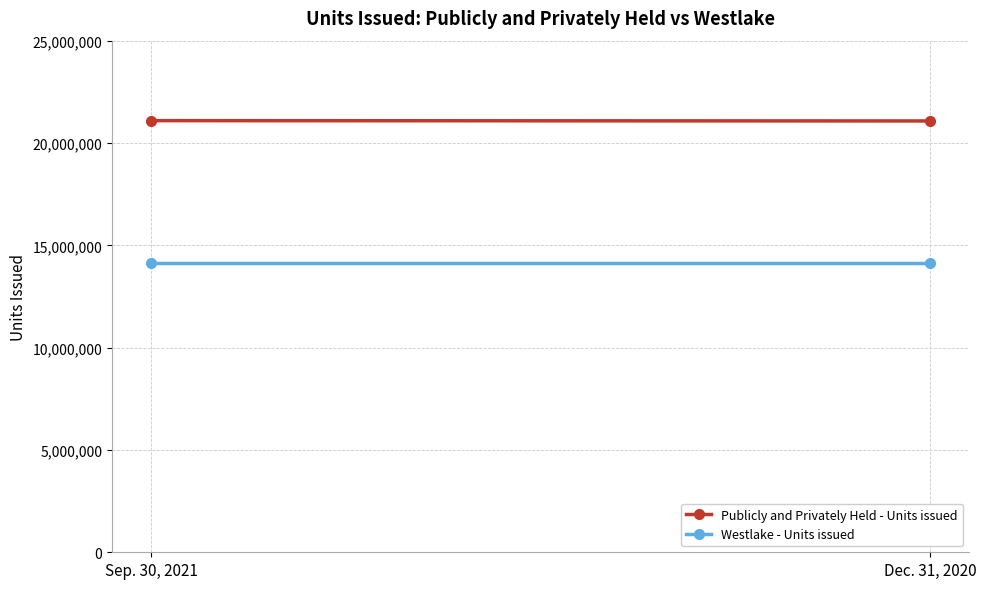

What is the label of the 1st point from the left?

Sep. 30, 2021